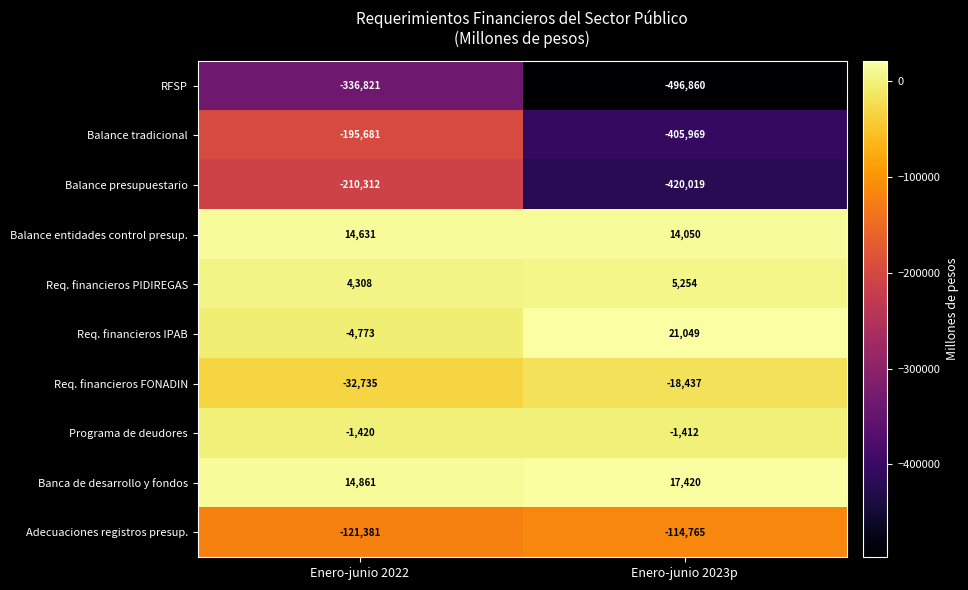

Reading right to left, extract all data points from this chart.

RFSP: -496860	-336821
Balance tradicional: -405969	-195681
Balance presupuestario: -420019	-210312
Balance entidades control presup.: 14050	14631
Req. financieros PIDIREGAS: 5254	4308
Req. financieros IPAB: 21049	-4773
Req. financieros FONADIN: -18437	-32735
Programa de deudores: -1412	-1420
Banca de desarrollo y fondos: 17420	14861
Adecuaciones registros presup.: -114765	-121381